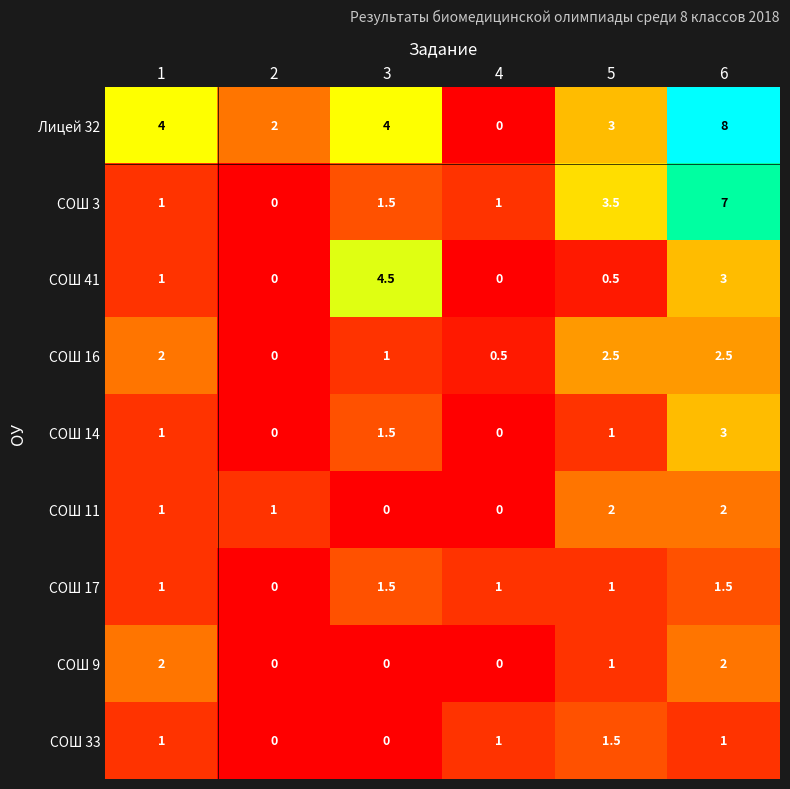

Which series has the widest spread of values?

Лицей 32